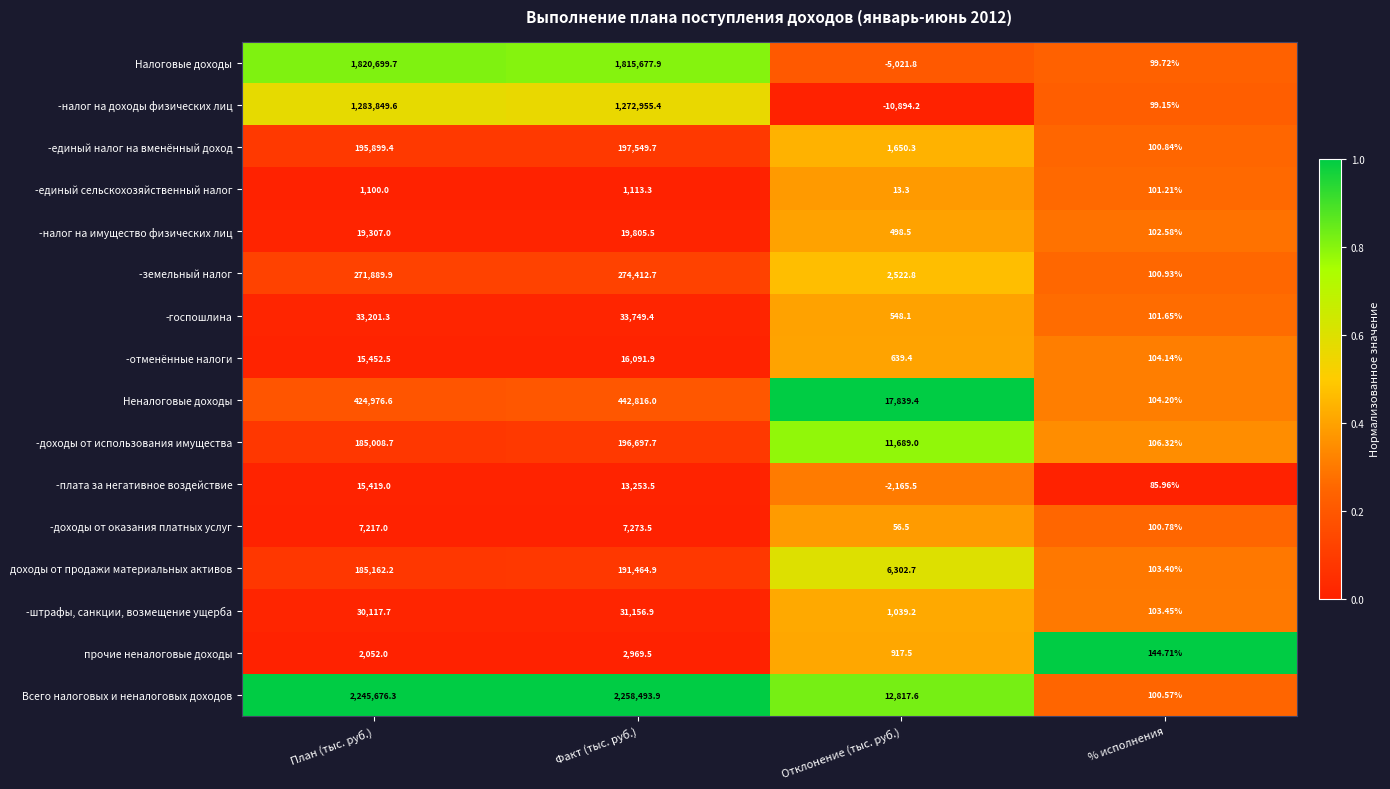

At how many categories does at least one series exceed 0?

4